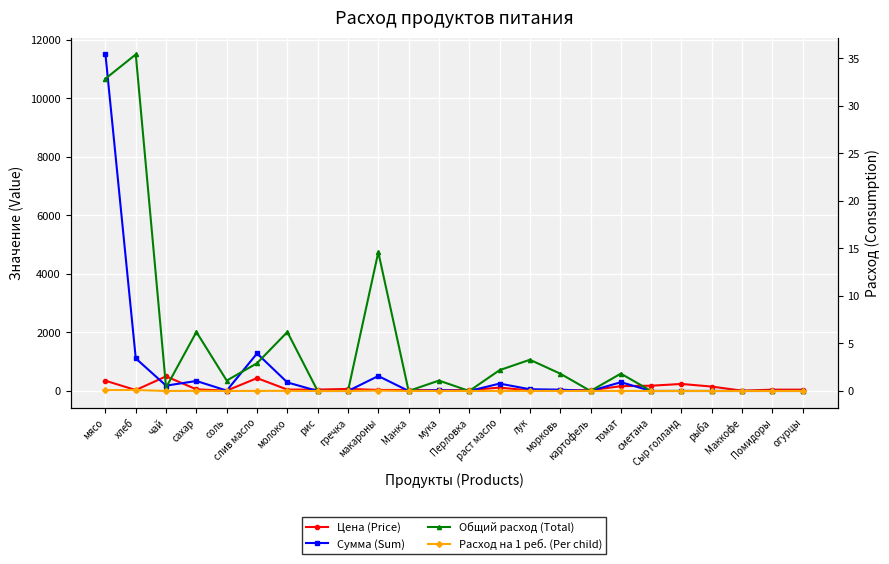

Which series has the largest total across all categories?

Сумма (Sum)